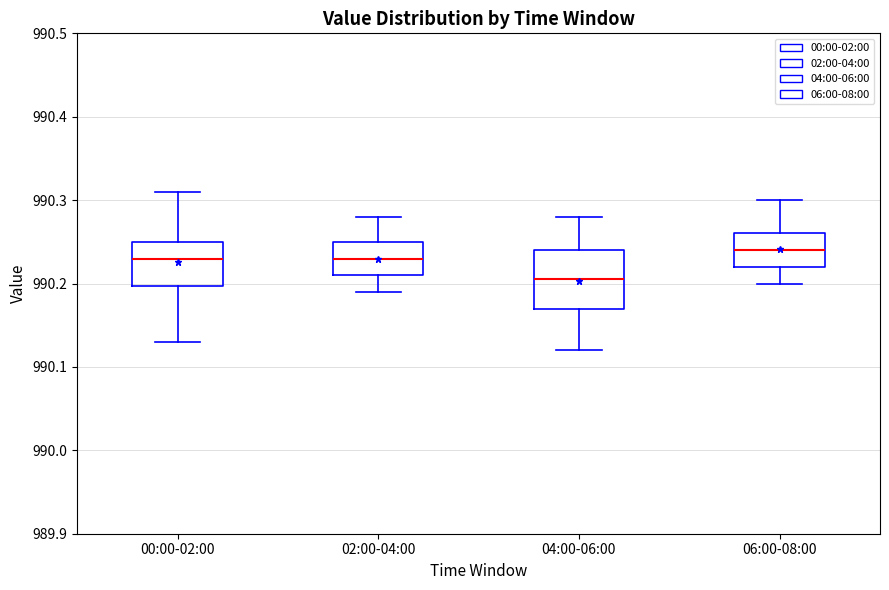

Reading left to right, read every box against the y-axis: the position of its median line, the range the box covers, and the ends of its whiskers. The values are not printed on the chart, so give them approximately, as read against the axis.

00:00-02:00: median 990.23, box 990.20 to 990.25, whiskers 990.13 to 990.31
02:00-04:00: median 990.23, box 990.21 to 990.25, whiskers 990.19 to 990.28
04:00-06:00: median 990.21, box 990.17 to 990.24, whiskers 990.12 to 990.28
06:00-08:00: median 990.24, box 990.22 to 990.26, whiskers 990.20 to 990.30